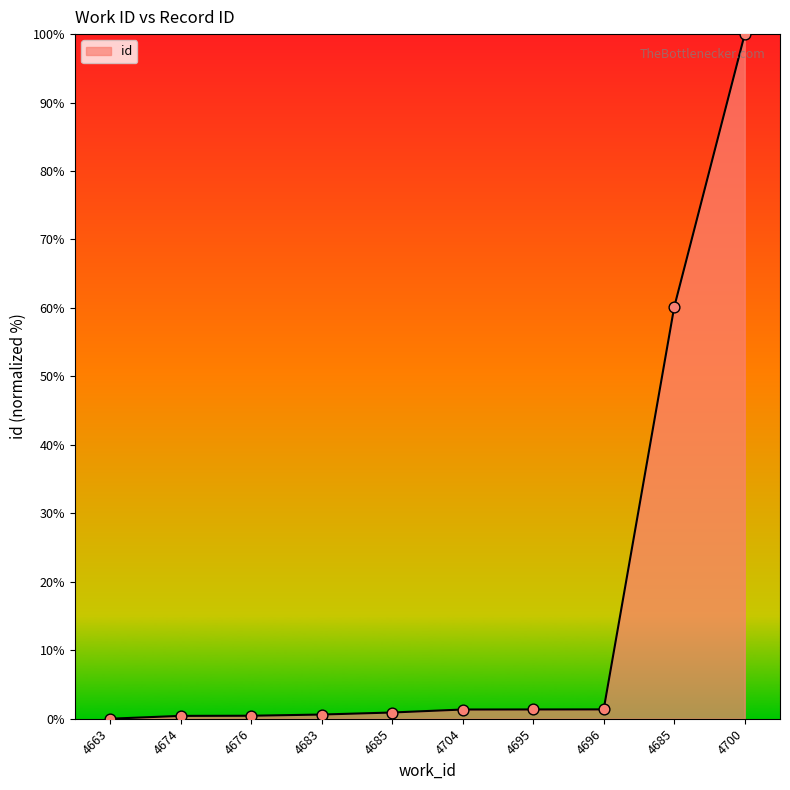

Between 4663 and 4704, which is larger?

4704